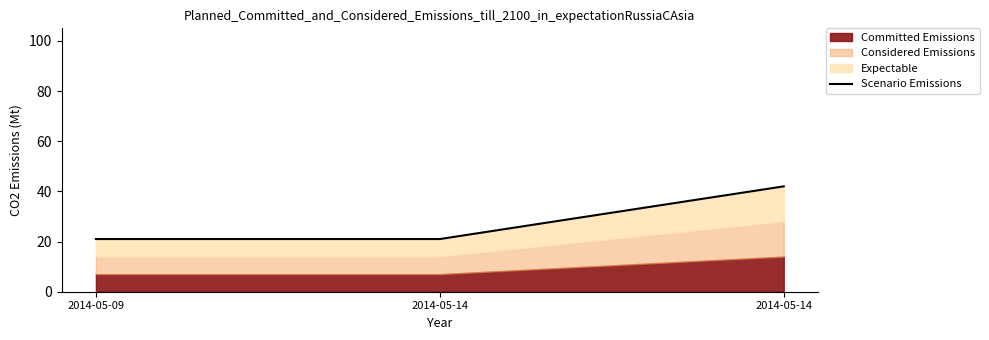

The chart shows a value of 10 at 2014-05-14. True or false?

False